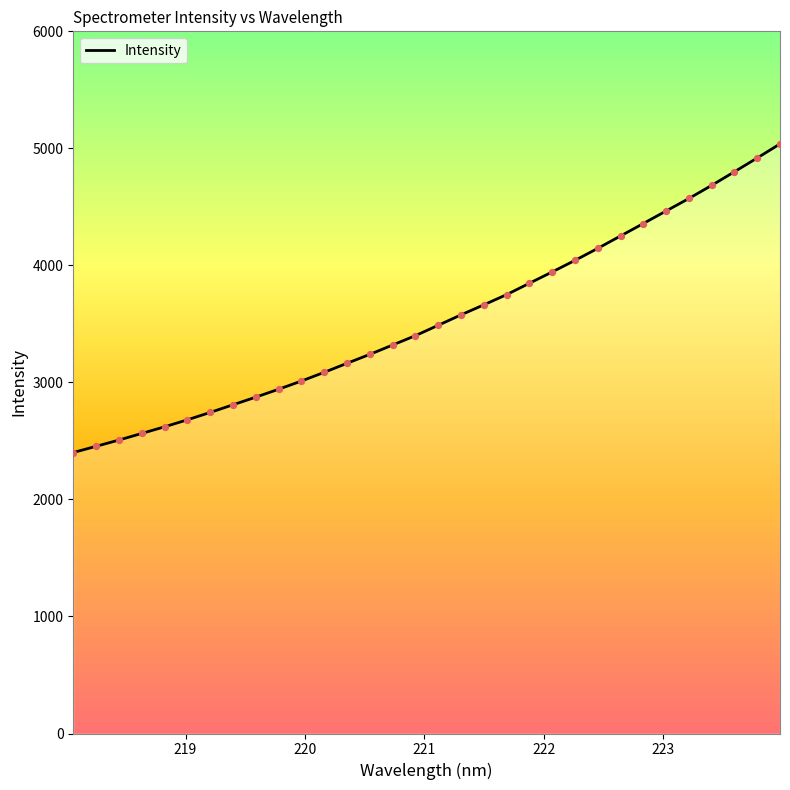

What is the difference between the maximum and minimum values?

2637.0